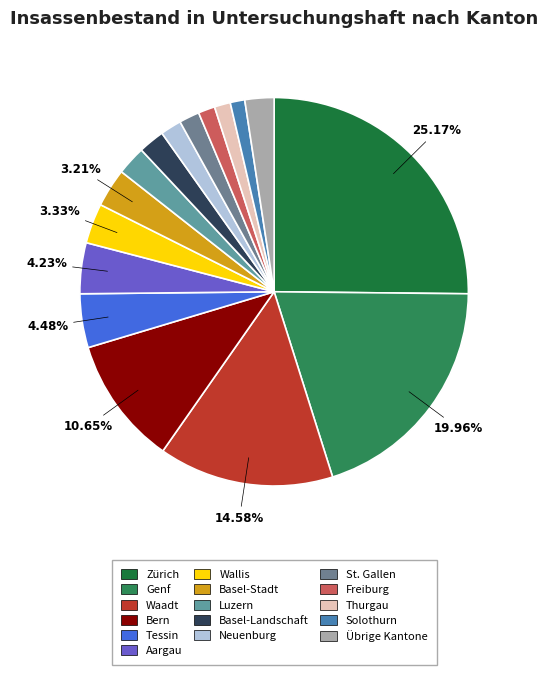

How many segments does this pie chart have?

16